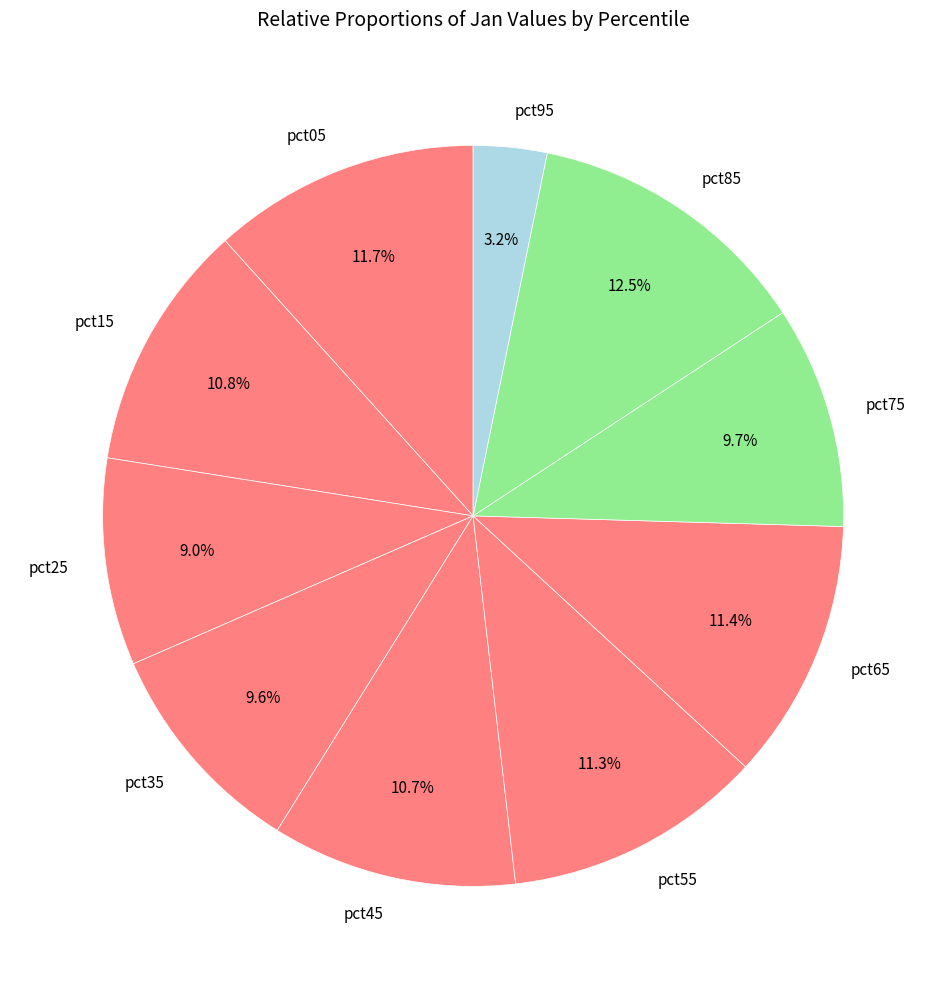

How many segments does this pie chart have?

10